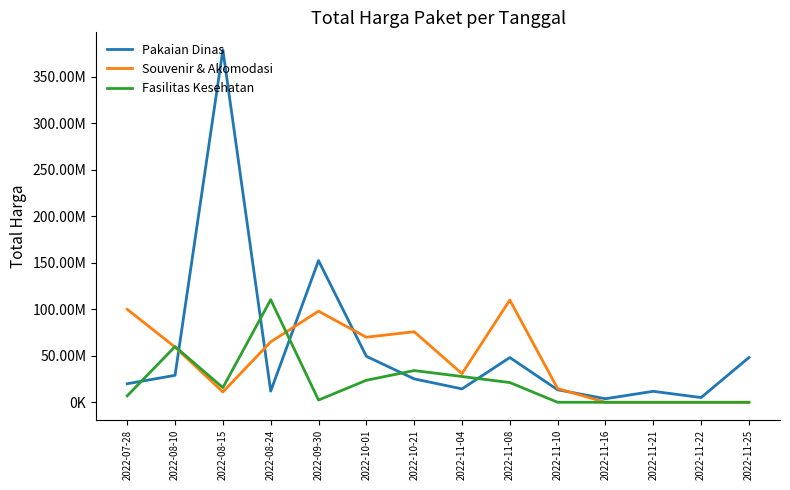

Rank the categories by Pakaian Dinas value from highest to lowest.

2022-08-15, 2022-09-30, 2022-10-01, 2022-11-08, 2022-11-25, 2022-08-10, 2022-10-21, 2022-07-28, 2022-11-04, 2022-11-10, 2022-08-24, 2022-11-21, 2022-11-22, 2022-11-16